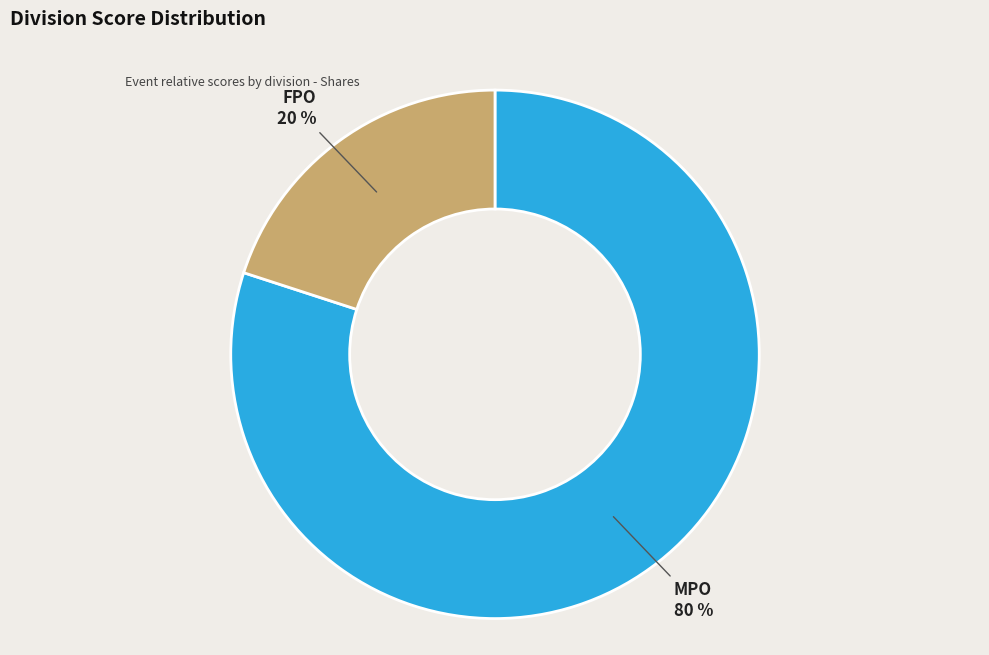

Does any single category account for the majority?

Yes